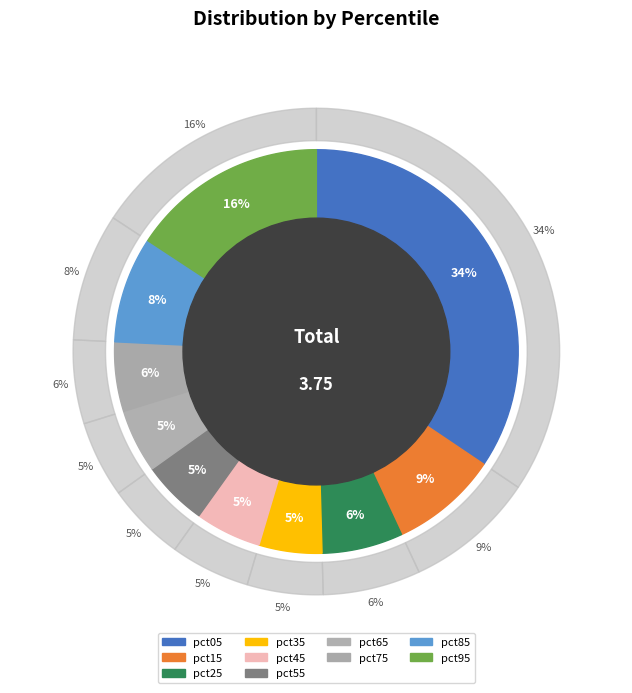

Does pct05 account for over 50% of the chart?

No